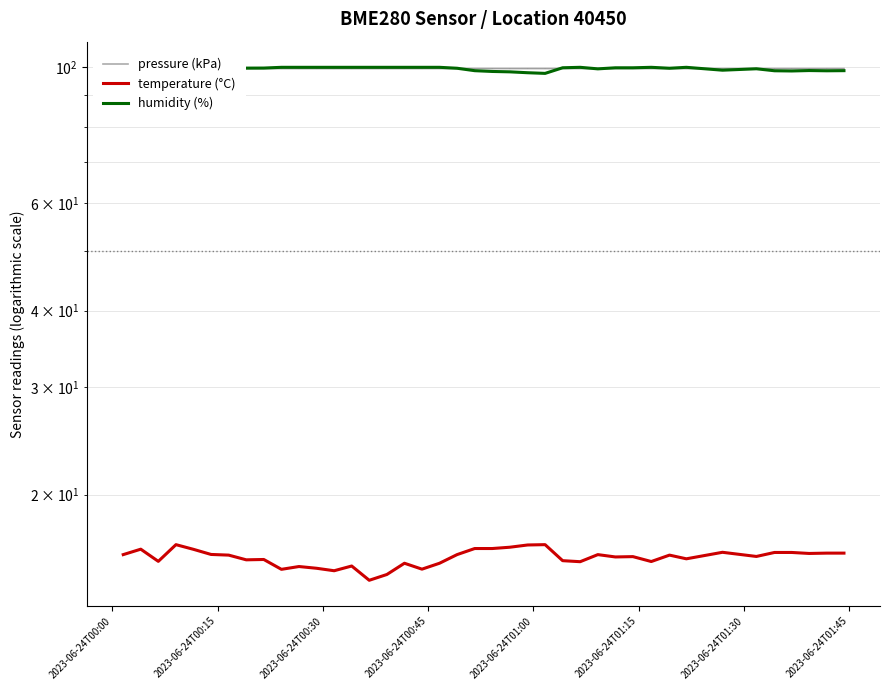

How many series are shown in this chart?

3